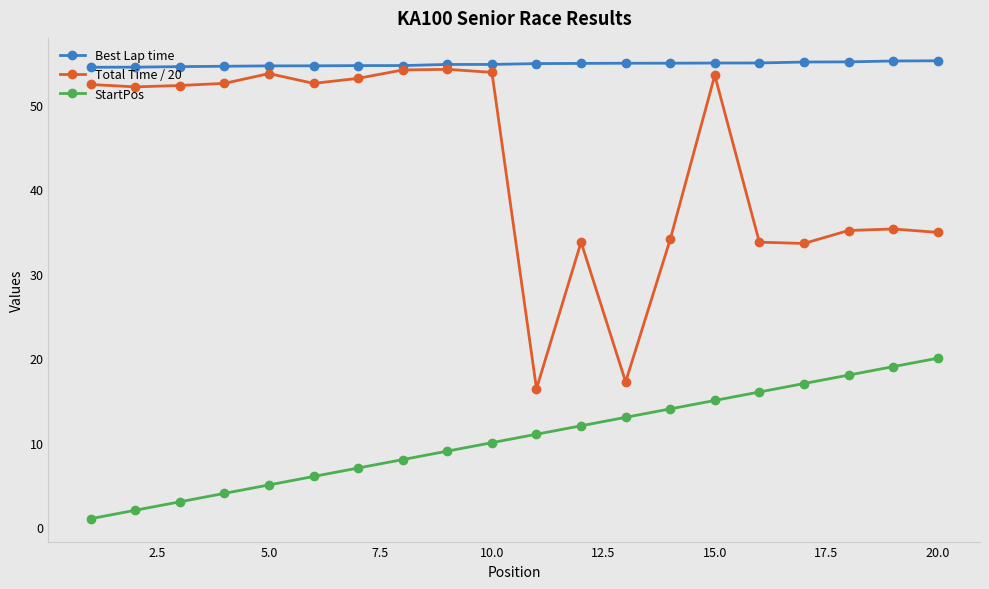

What is the value of the Best Lap time point at the 17th from the left?

55.1